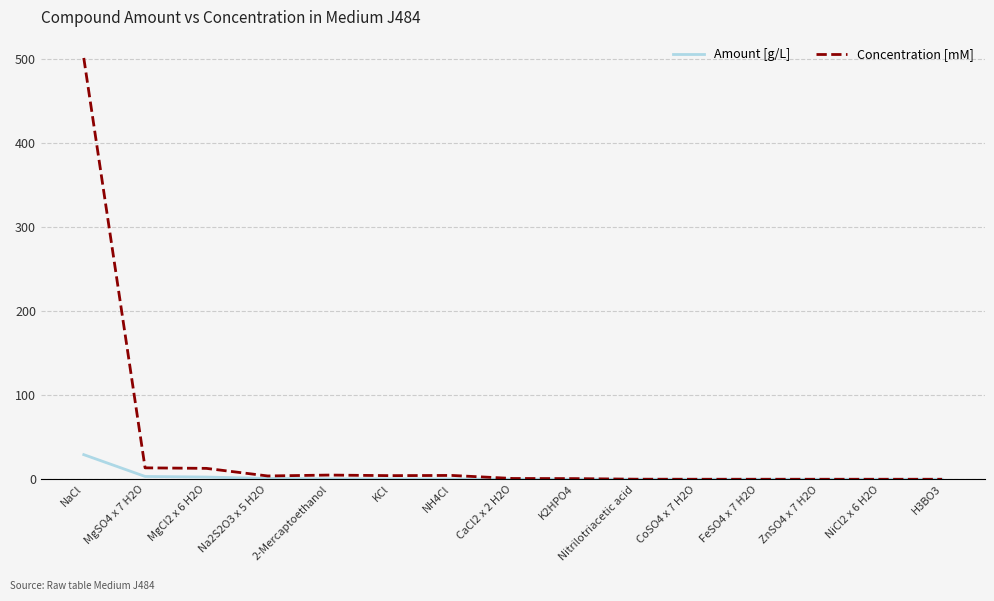

What is the difference between the maximum and second lowest values in the Concentration [mM] series?

501.0